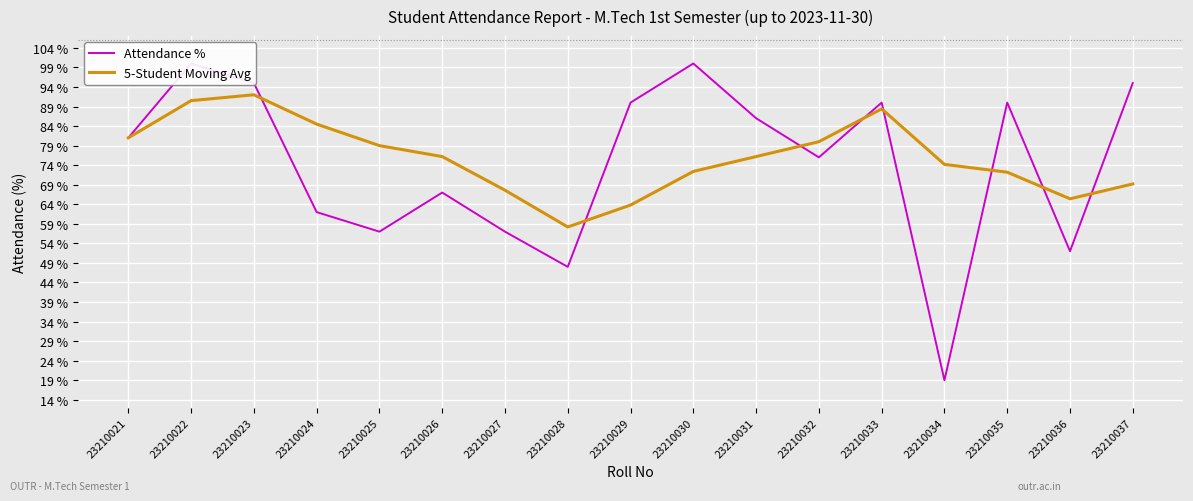

At which category is the sum across all series the highest?

23210022